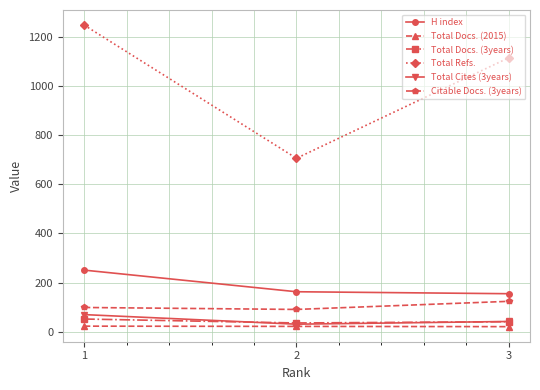

The value of Total Refs. at 2 is 706. True or false?

True